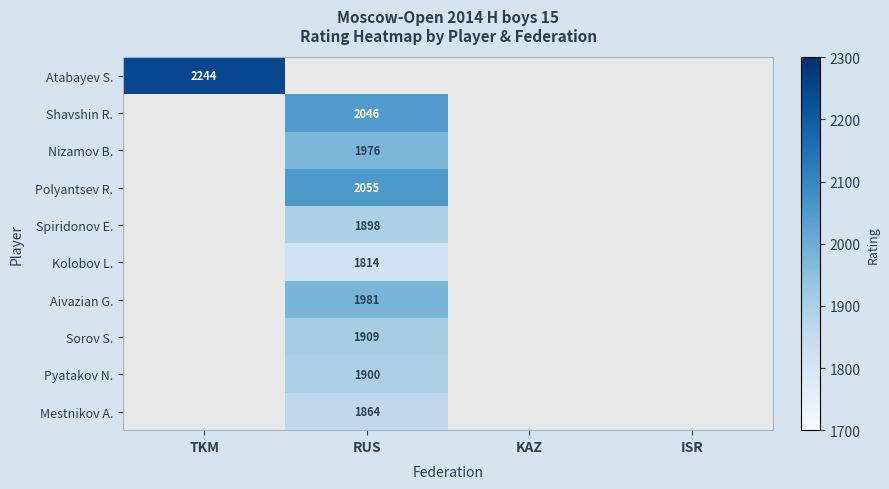

The Aivazian G. series shows 1981 at RUS. True or false?

True